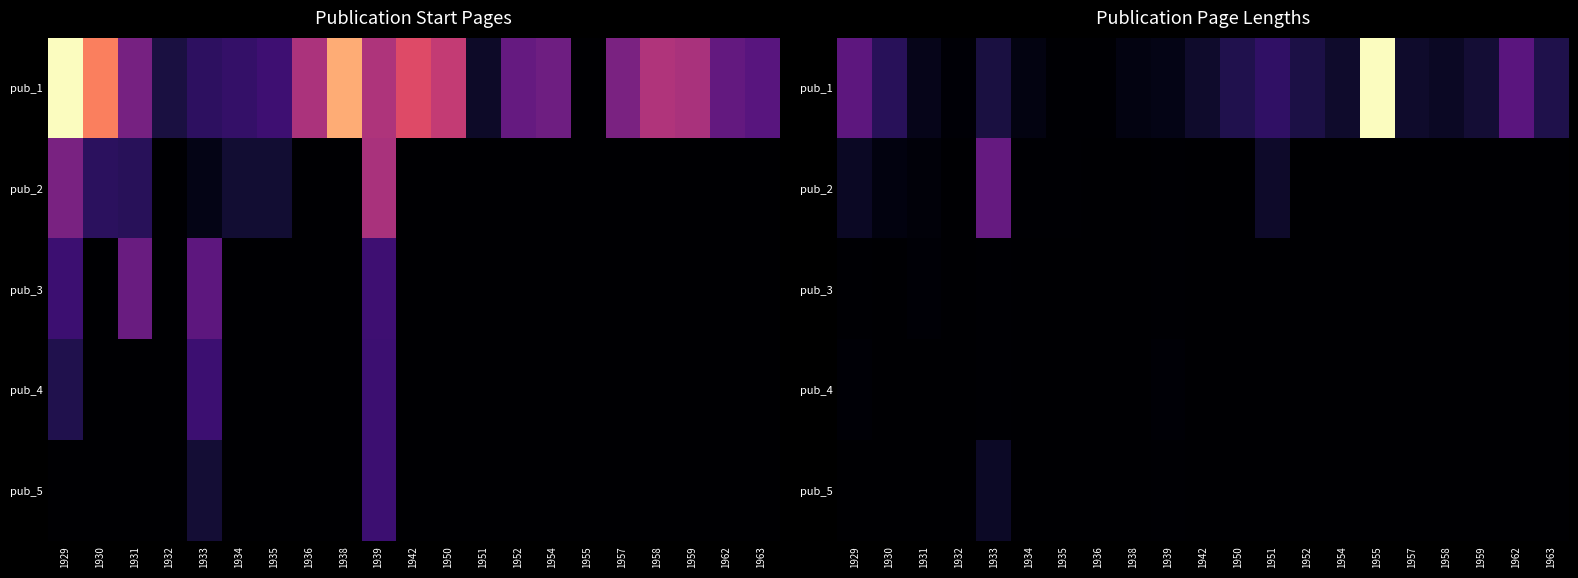

What is the greatest value displayed?

179